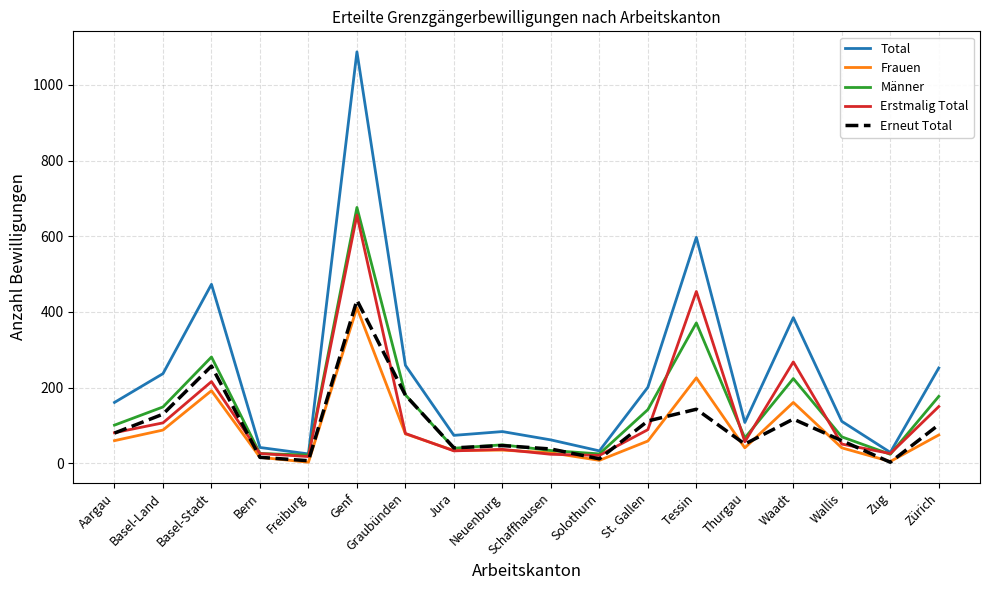

How many distinct data groups are displayed?

5